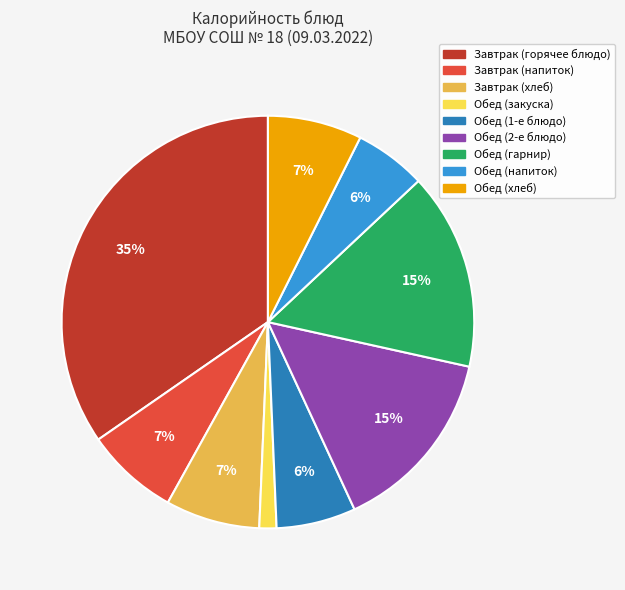

Is there any slice that represents more than half of the pie?

No